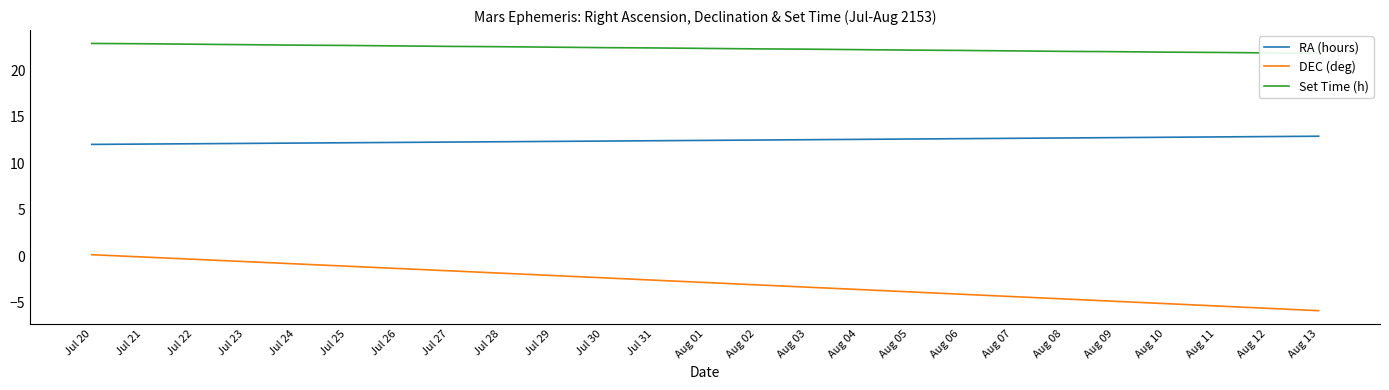

What position from the right is Jul 25?

20